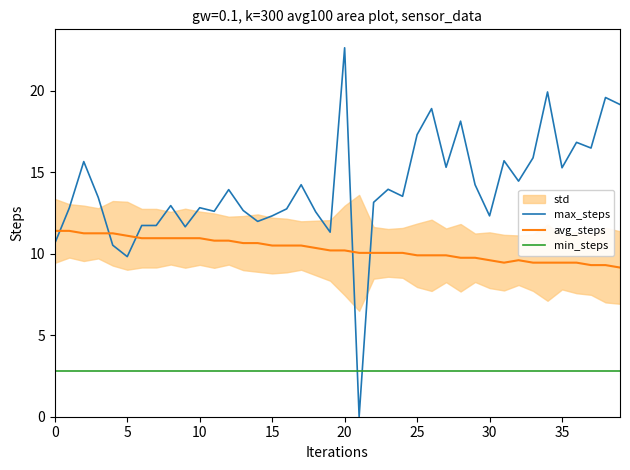

True or false: min_steps and avg_steps intersect in this chart.

False